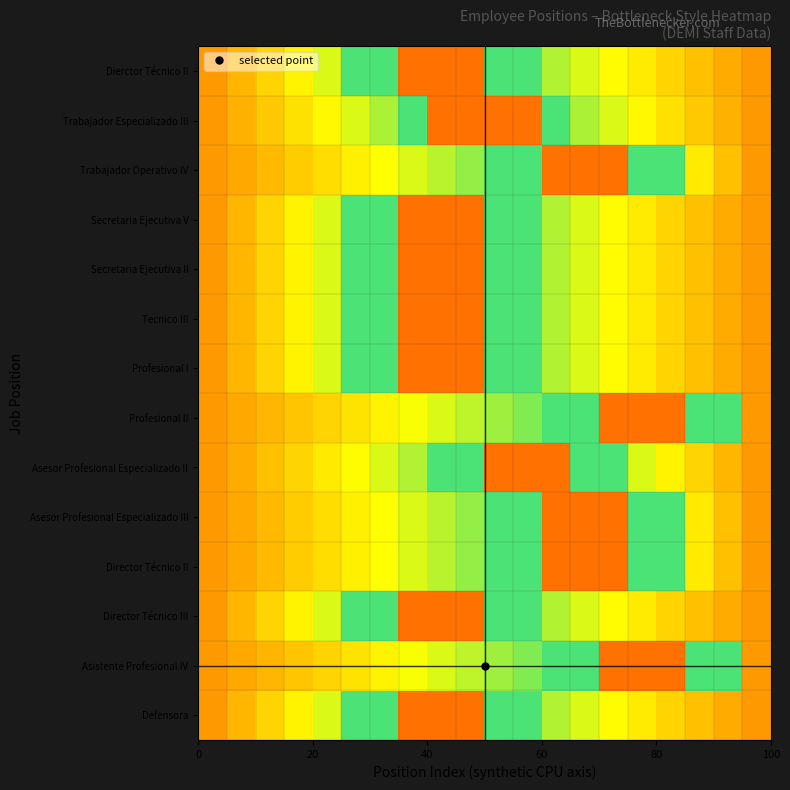

List the series in order of their peak value, lowest first.

Defensora, Asistente Profesional IV, Director Técnico III, Director Técnico II, Asesor Profesional Especializado III, Asesor Profesional Especializado II, Profesional II, Profesional I, Tecnico III, Secretaria Ejecutiva II, Secretaria Ejecutiva V, Trabajador Operativo IV, Trabajador Especializado III, Dierctor Técnico II